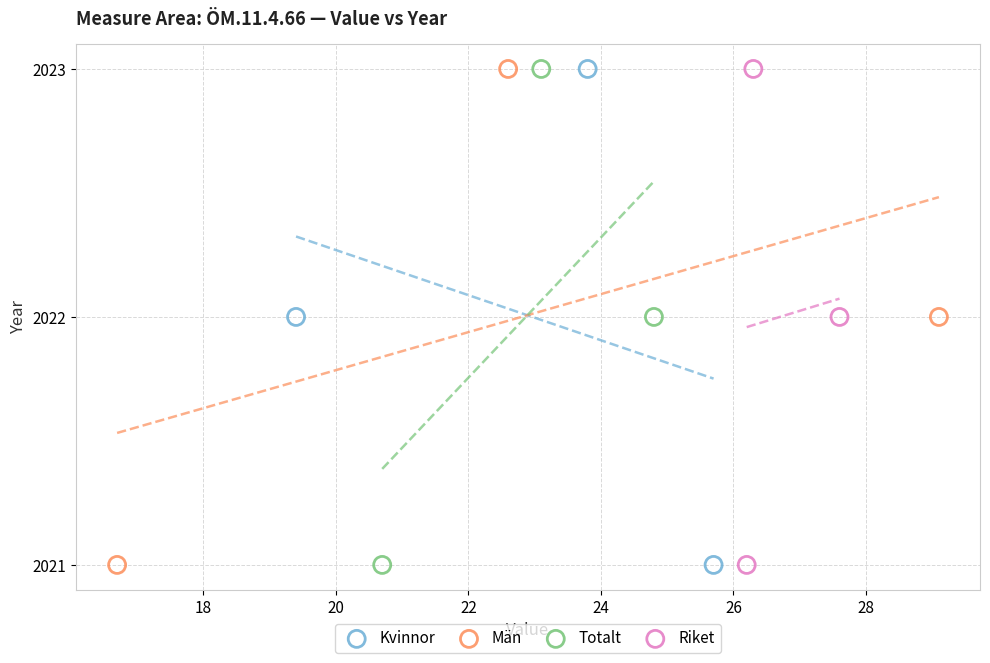

What are all the series names shown in the legend?

Kvinnor, Män, Totalt, Riket